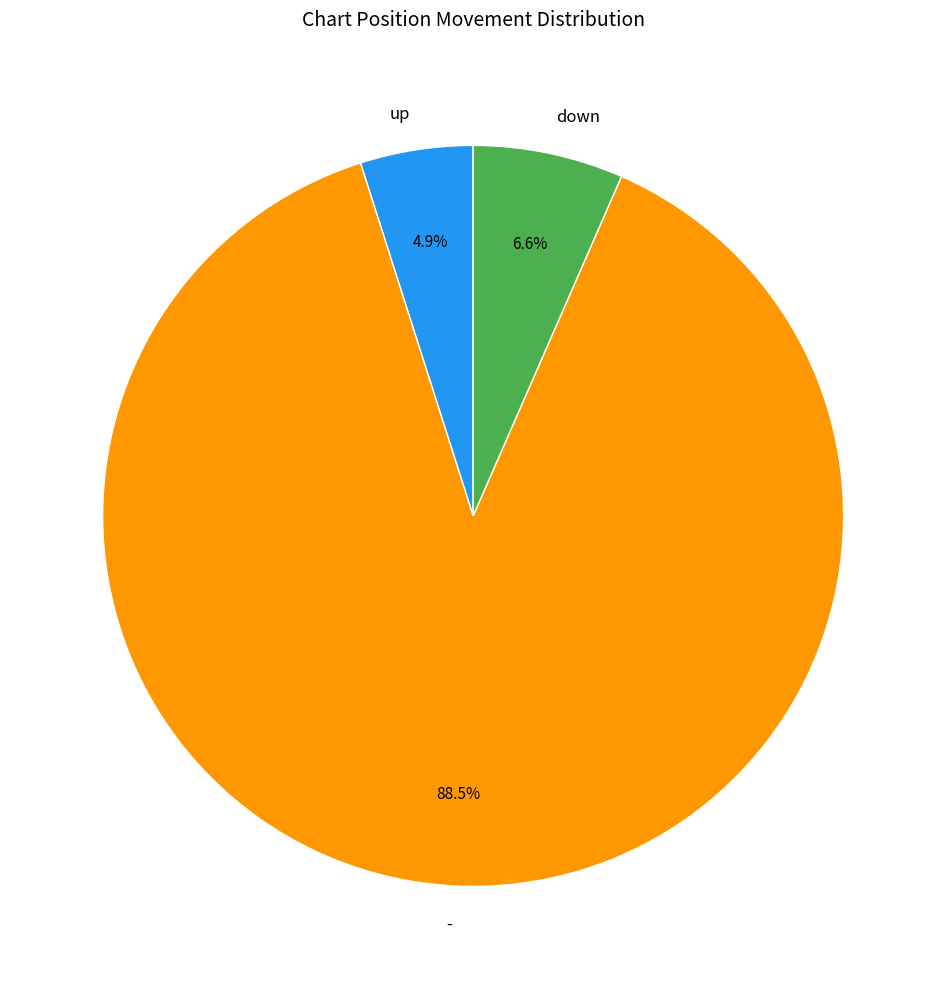

To the nearest percent, what percentage of the pie is up?

5%